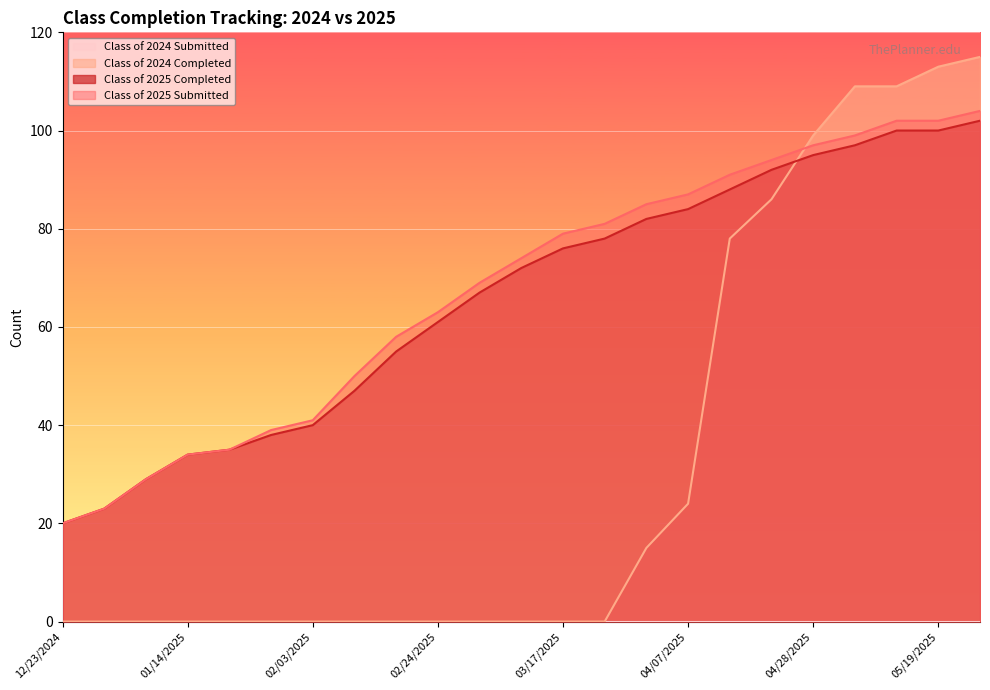

What is the difference between the maximum and second lowest values in the Class of 2025 Completed series?

79